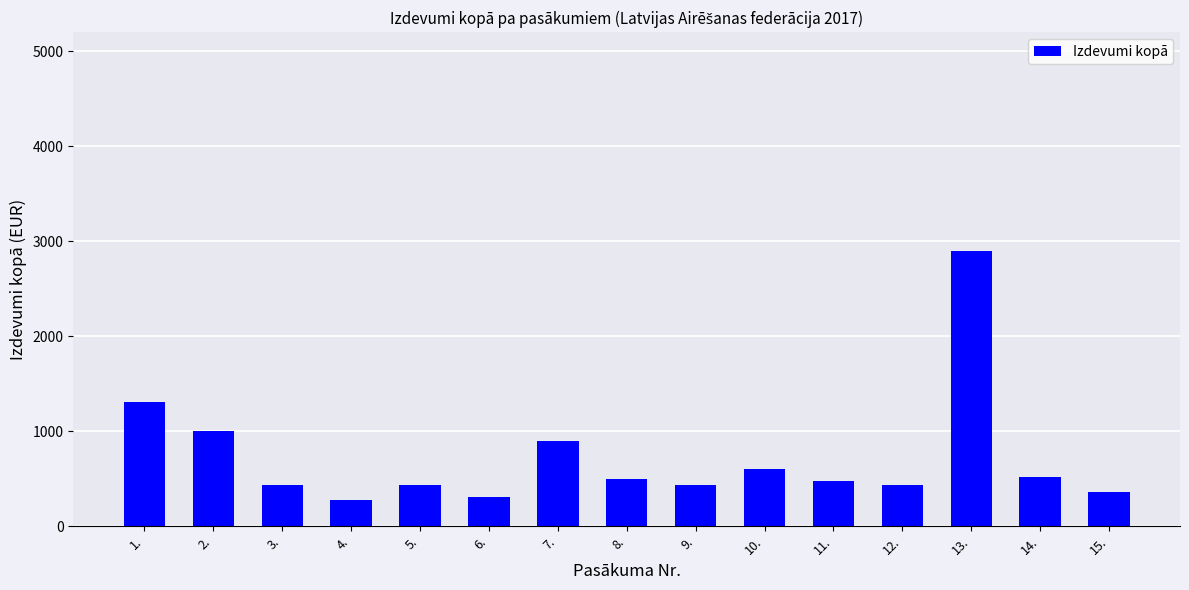

What is the value of the 14th bar from the left?

516.0